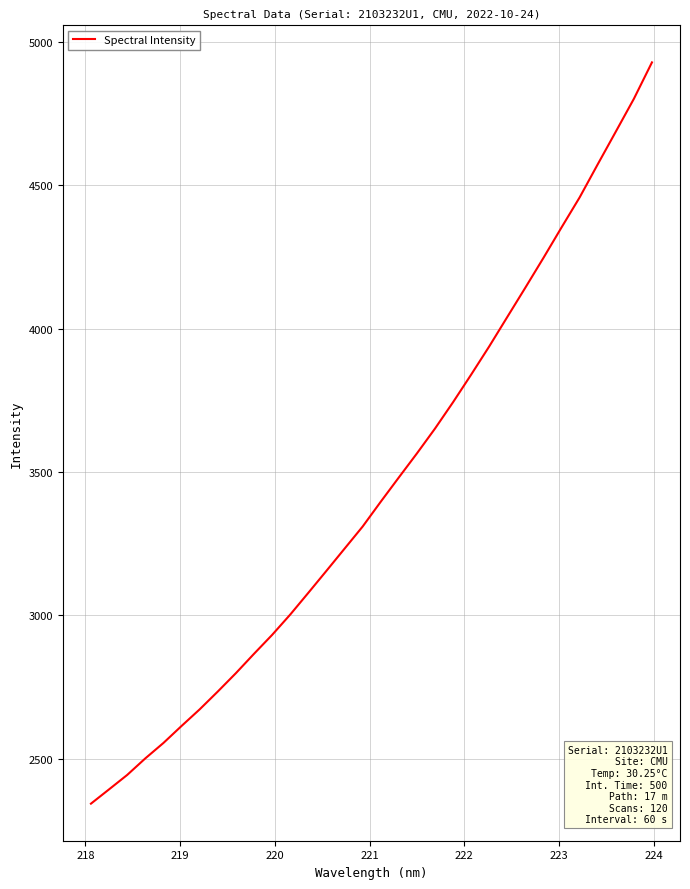

What is the difference between the maximum and minimum values?

2584.1